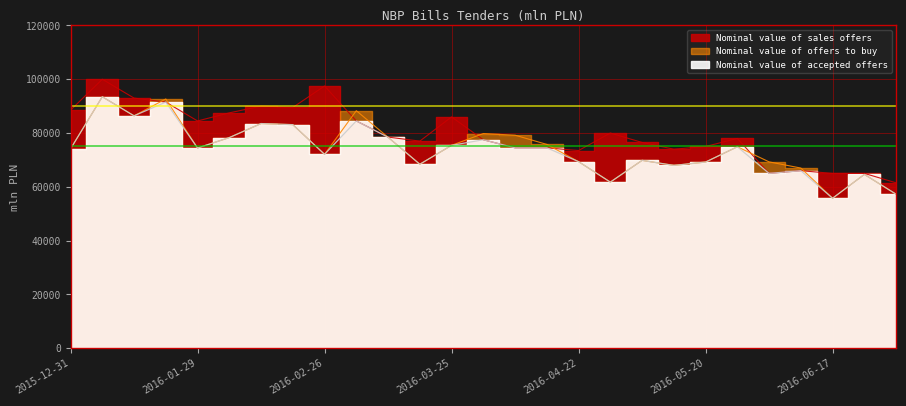

What is the sum of the Nominal value of sales offers values at 2016-04-08 and 2016-02-19?

164000.0